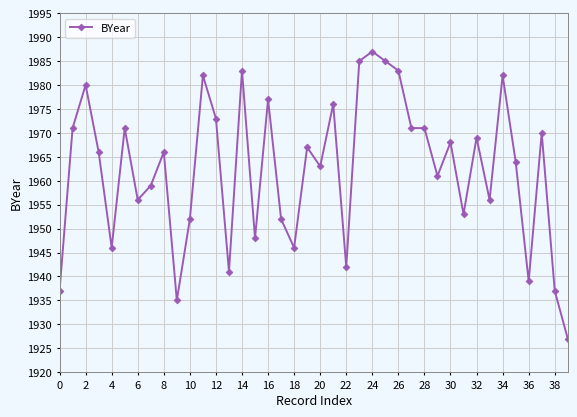

True or false: the data has more than 0 interior local peaks.

True